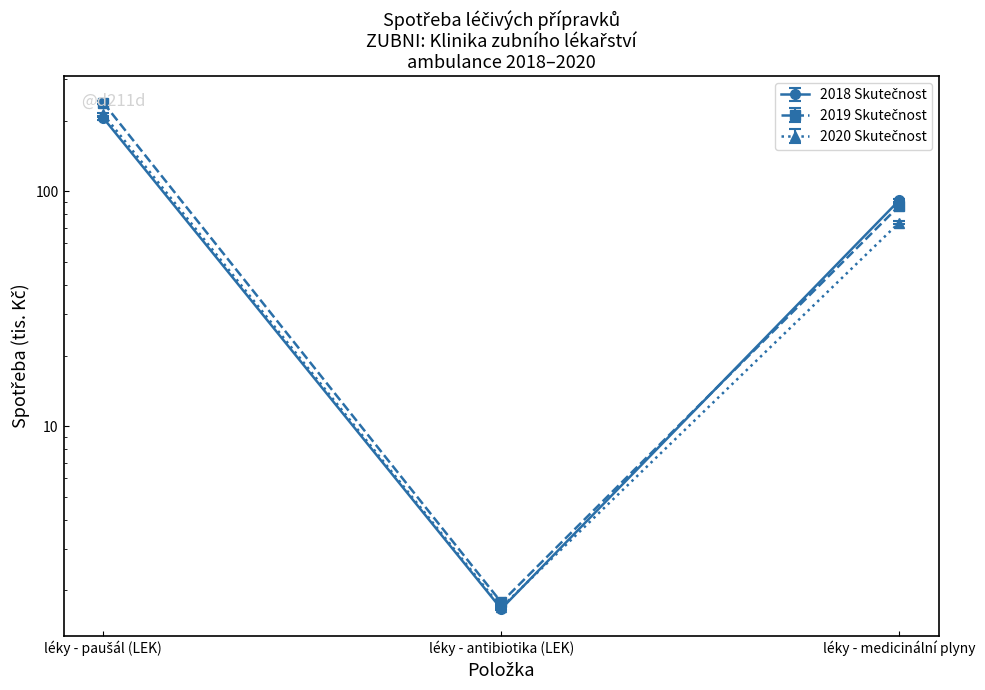

The 2018 Skutečnost series shows 111.9 at léky - paušál (LEK). True or false?

False